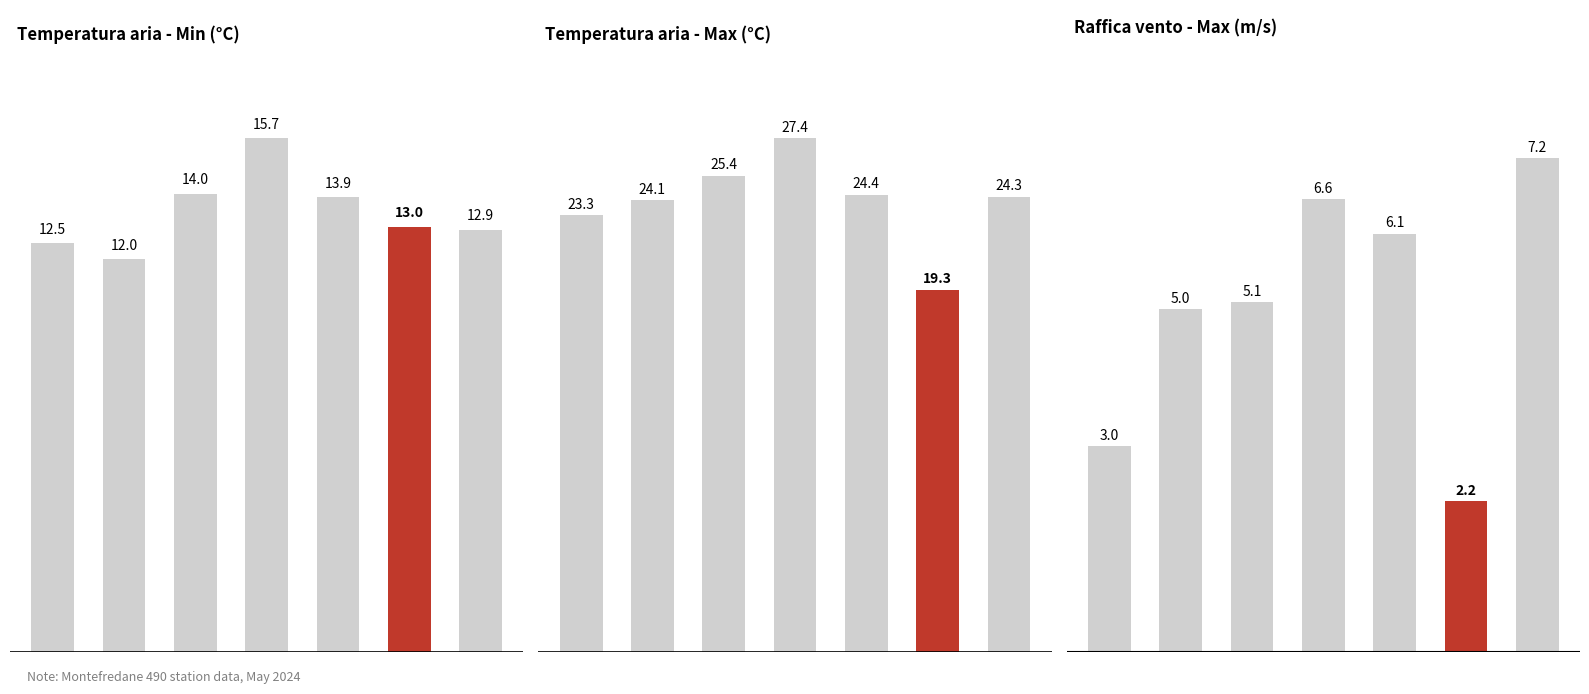

True or false: Temp Min has a value of 15.7 at 16.

True